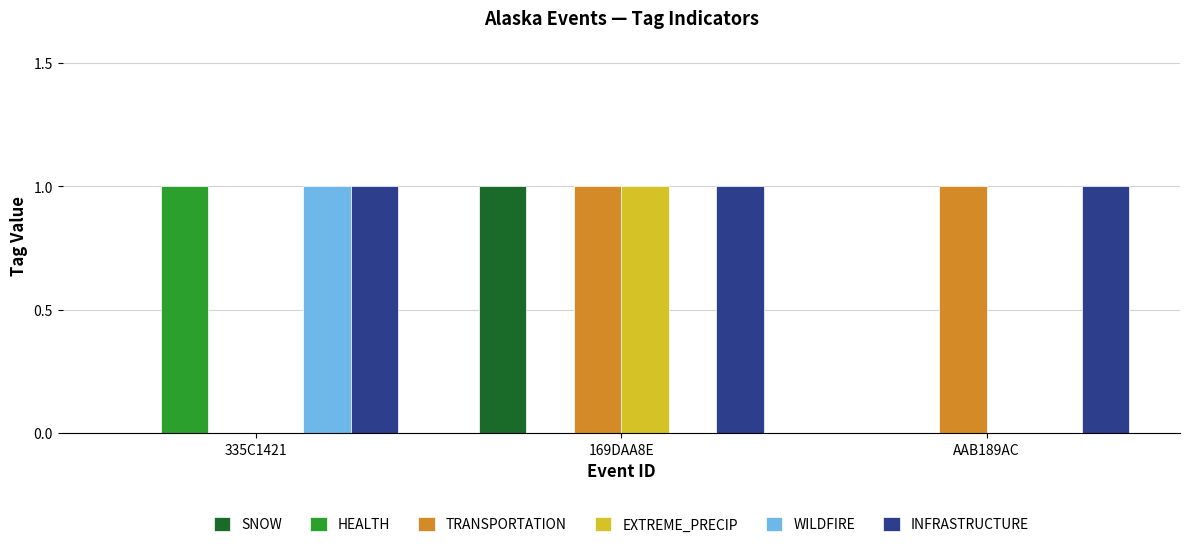

At which label does EXTREME_PRECIP reach its peak?

169DAA8E